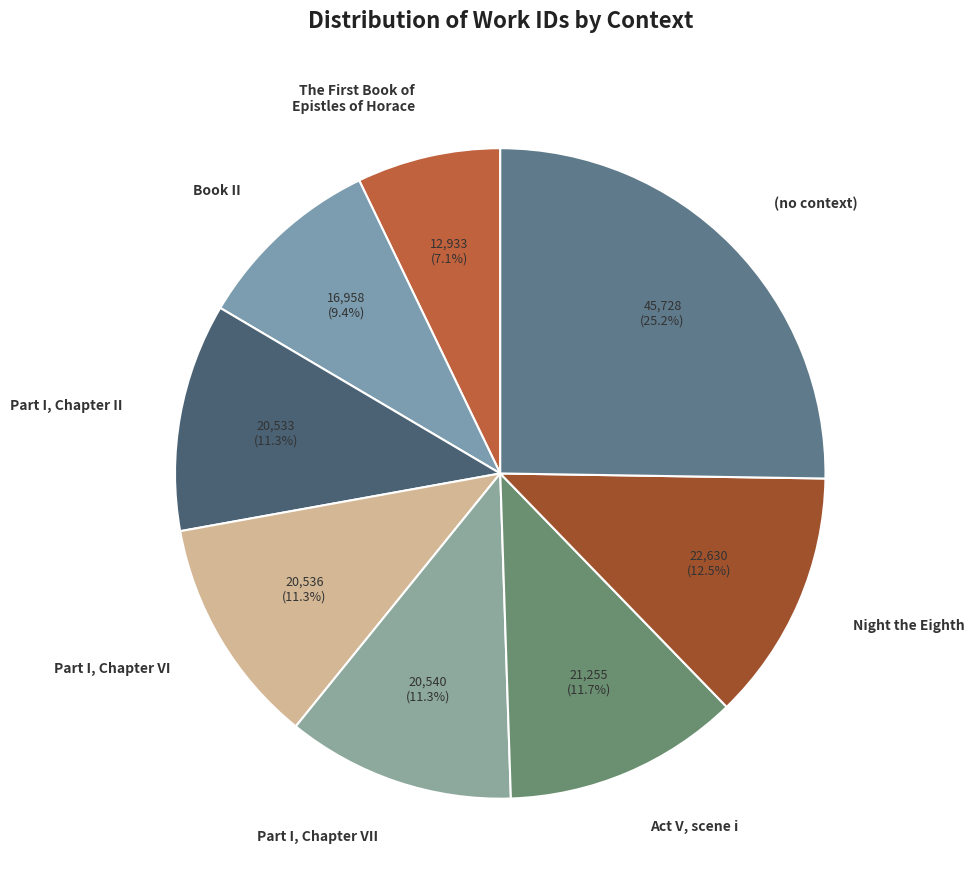

Which category has the biggest portion of the pie?

(no context)